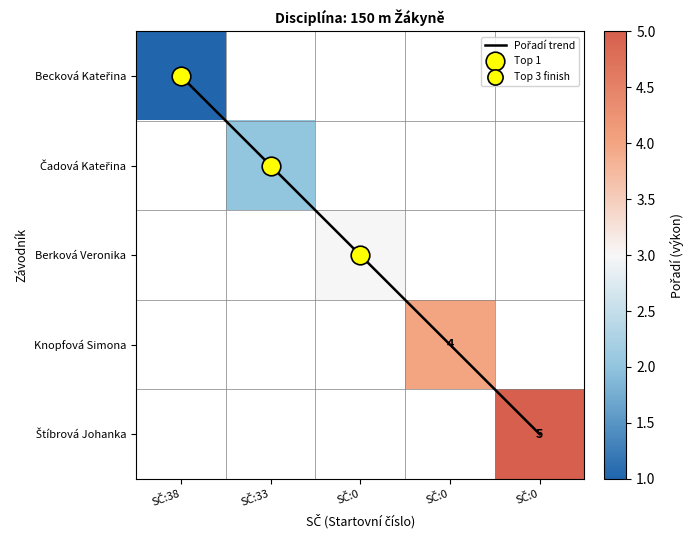

True or false: Pořadí trend has a value of 2.2 at SČ:38.

False